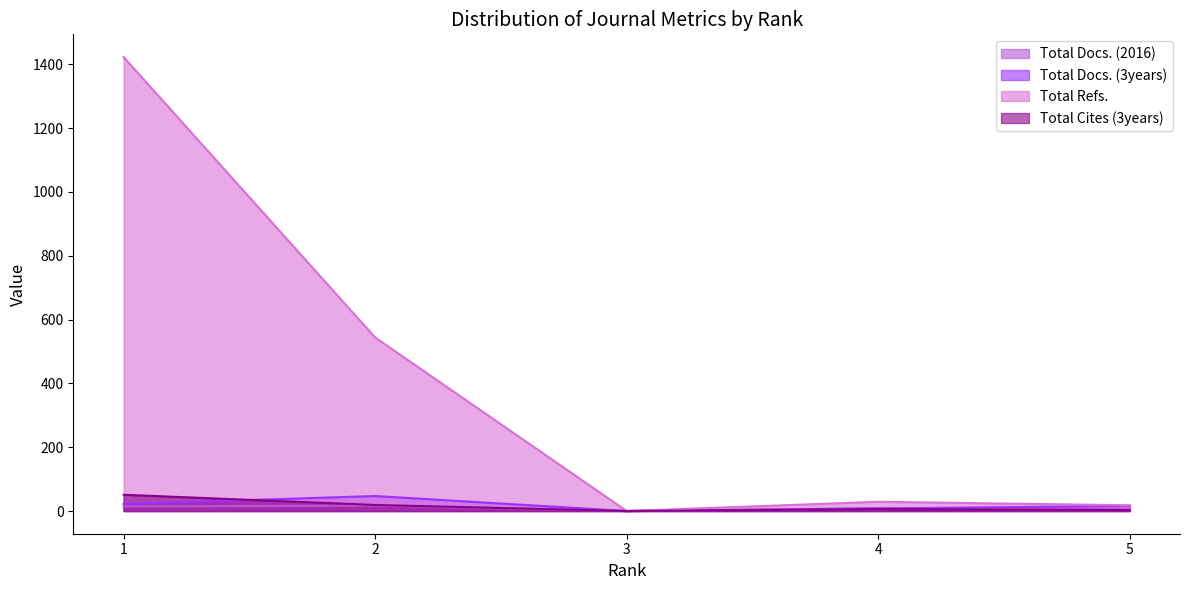

How many values in the Total Docs. (2016) series are below 9?

2